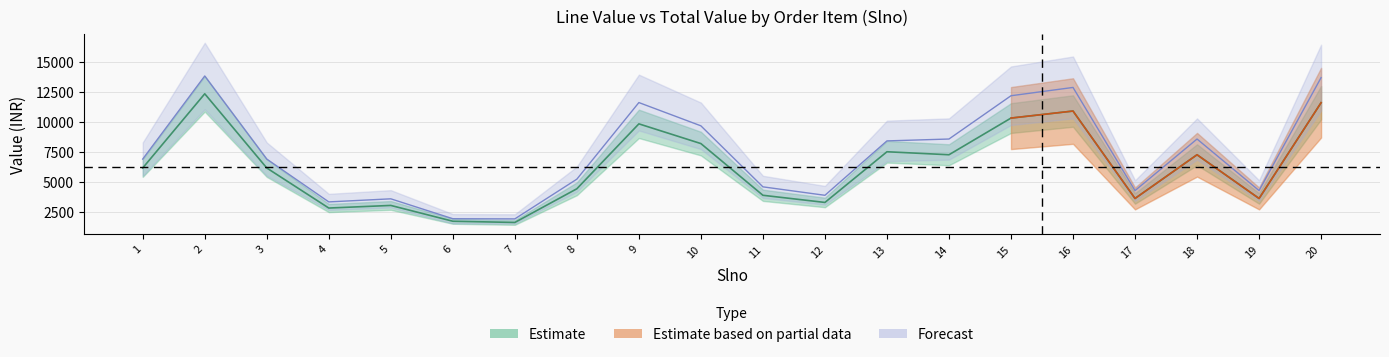

True or false: Line Value and Total Value cross at least once.

False